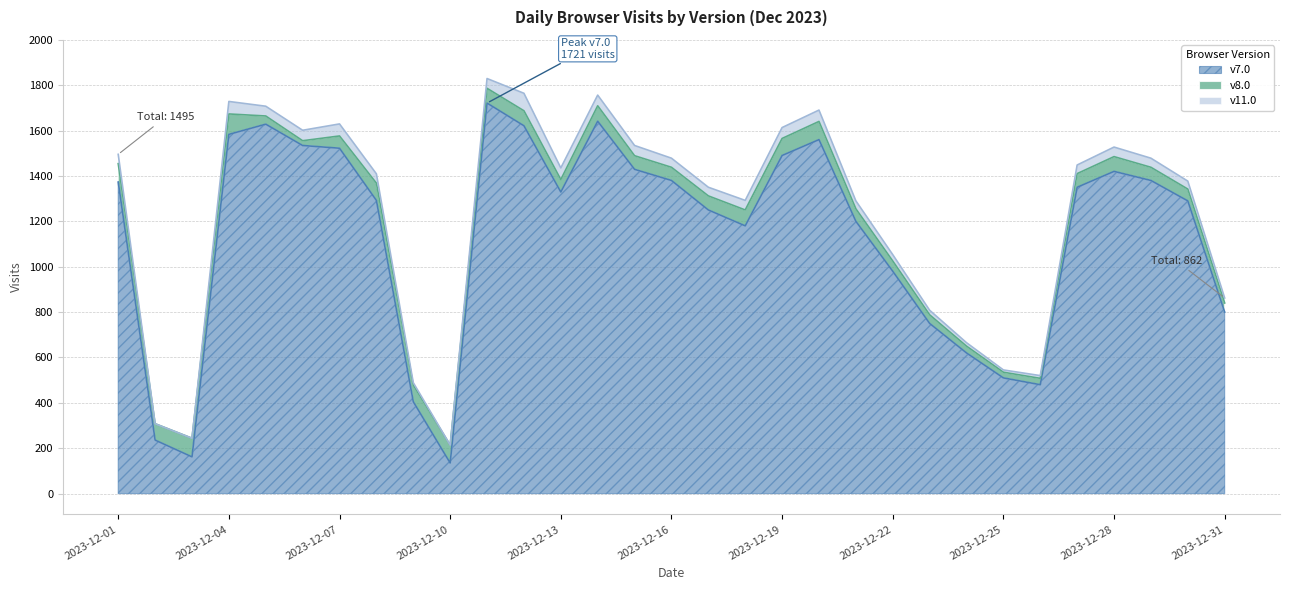

How many interior local peaks does the v8.0 series have?

7